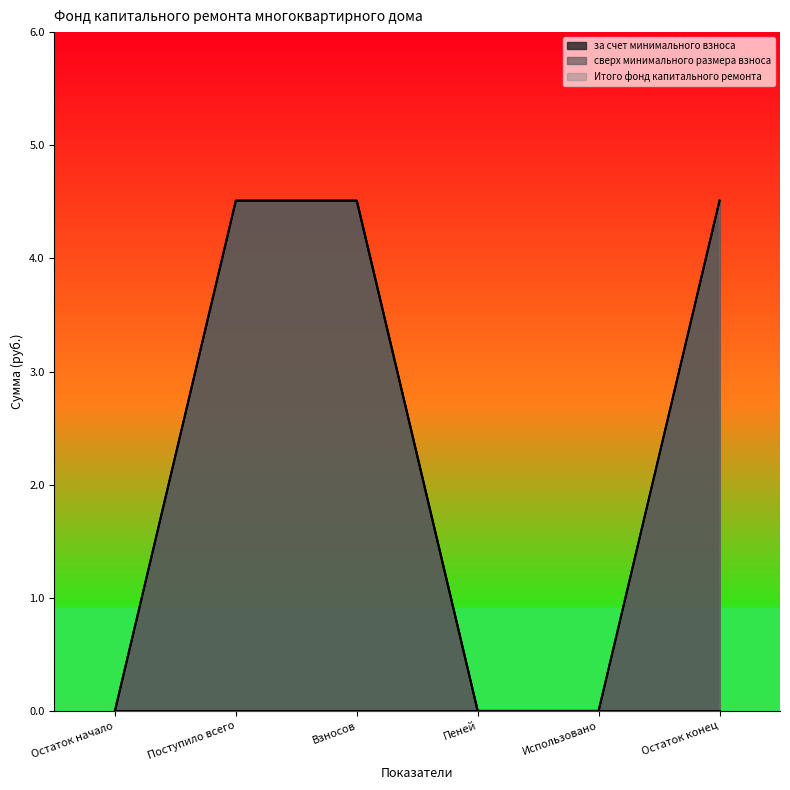

How many lines are shown in the chart?

3